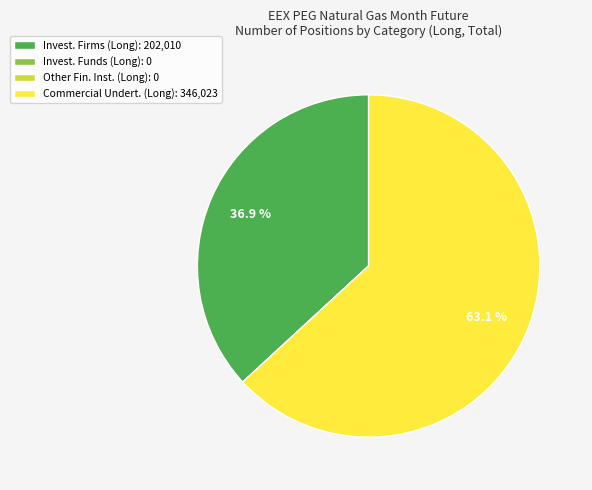

Does Invest. Firms (Long): 202,010 represent more than half of the total?

No